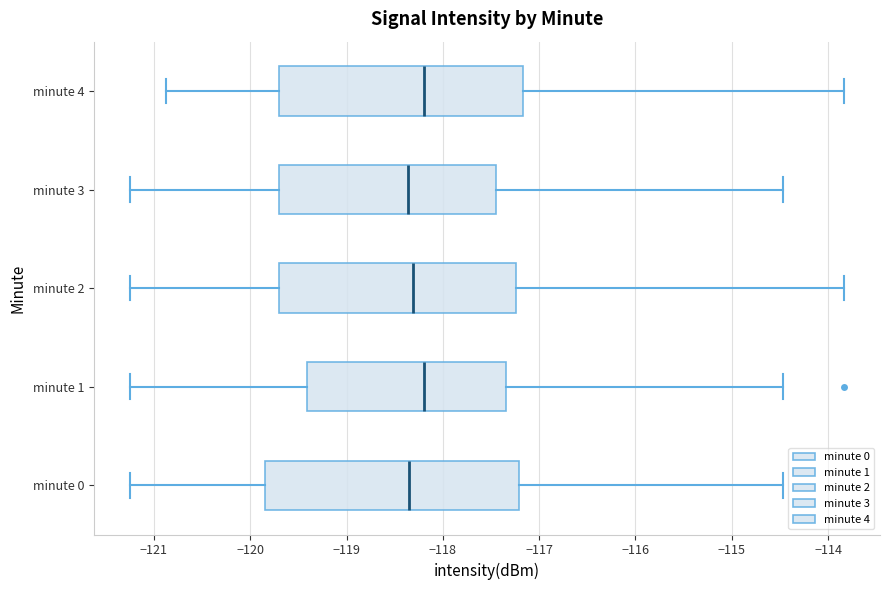

Where is the right edge of the box for minute 1 on the x-axis? The values are not printed on the chart, so give them approximately, as read against the axis.

-117.3